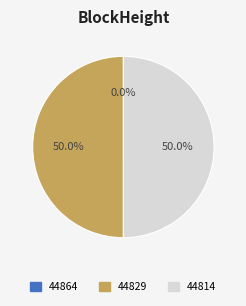

How much of the chart is everything except 44829?

50.0%